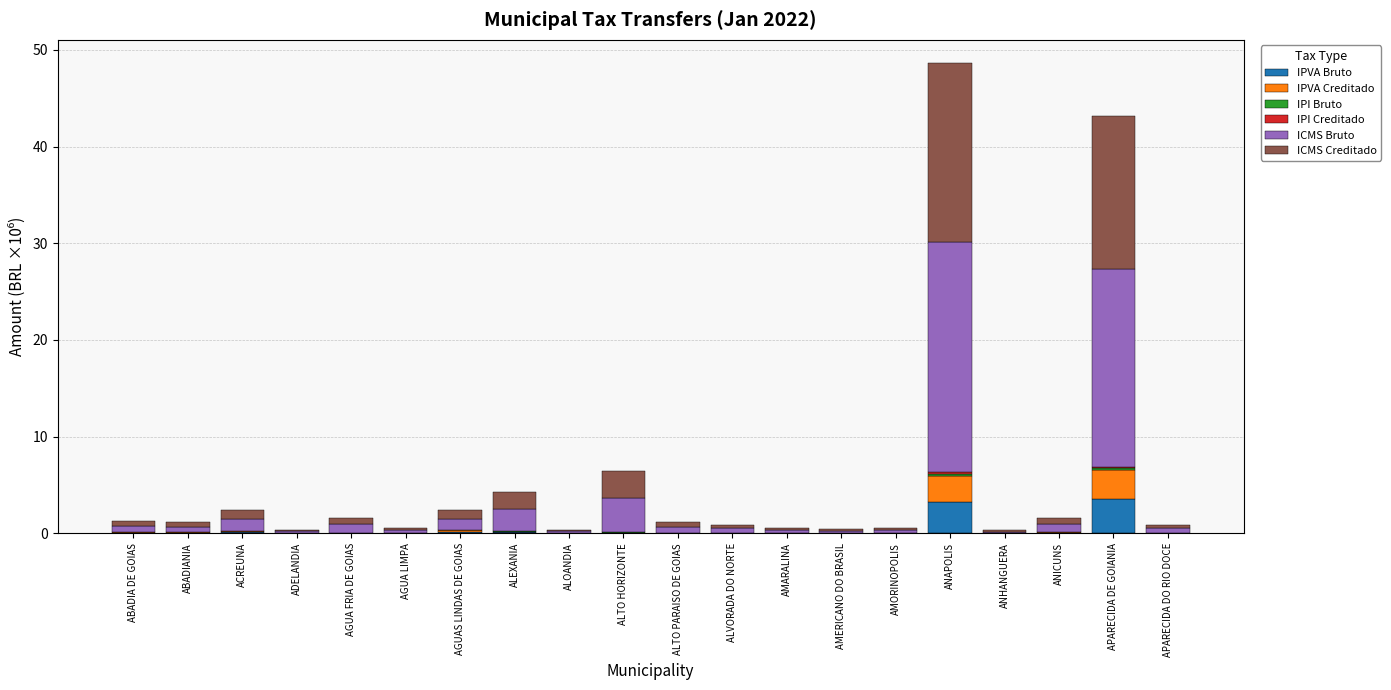

Are the bars grouped side by side (vs. stacked)?

No